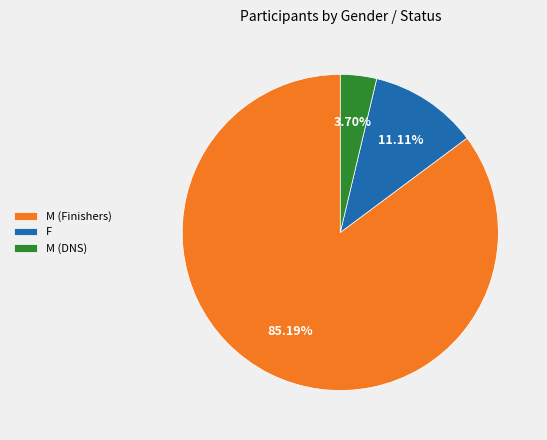

Which has a higher value, M (DNS) or M (Finishers)?

M (Finishers)